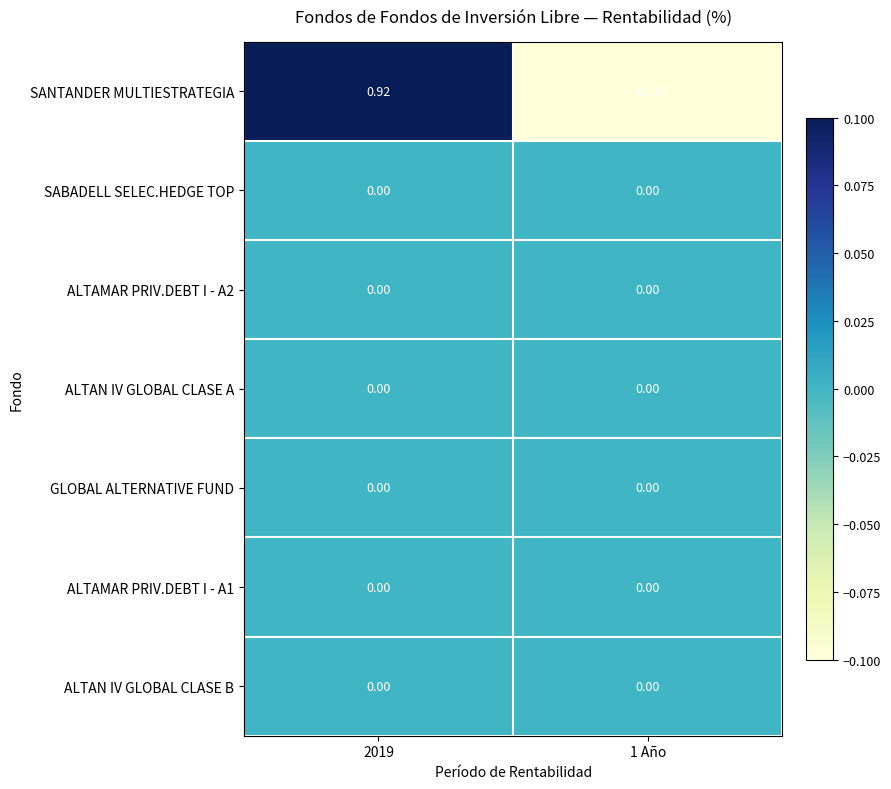

What is the difference between the highest and lowest values at 1 Año?

0.2